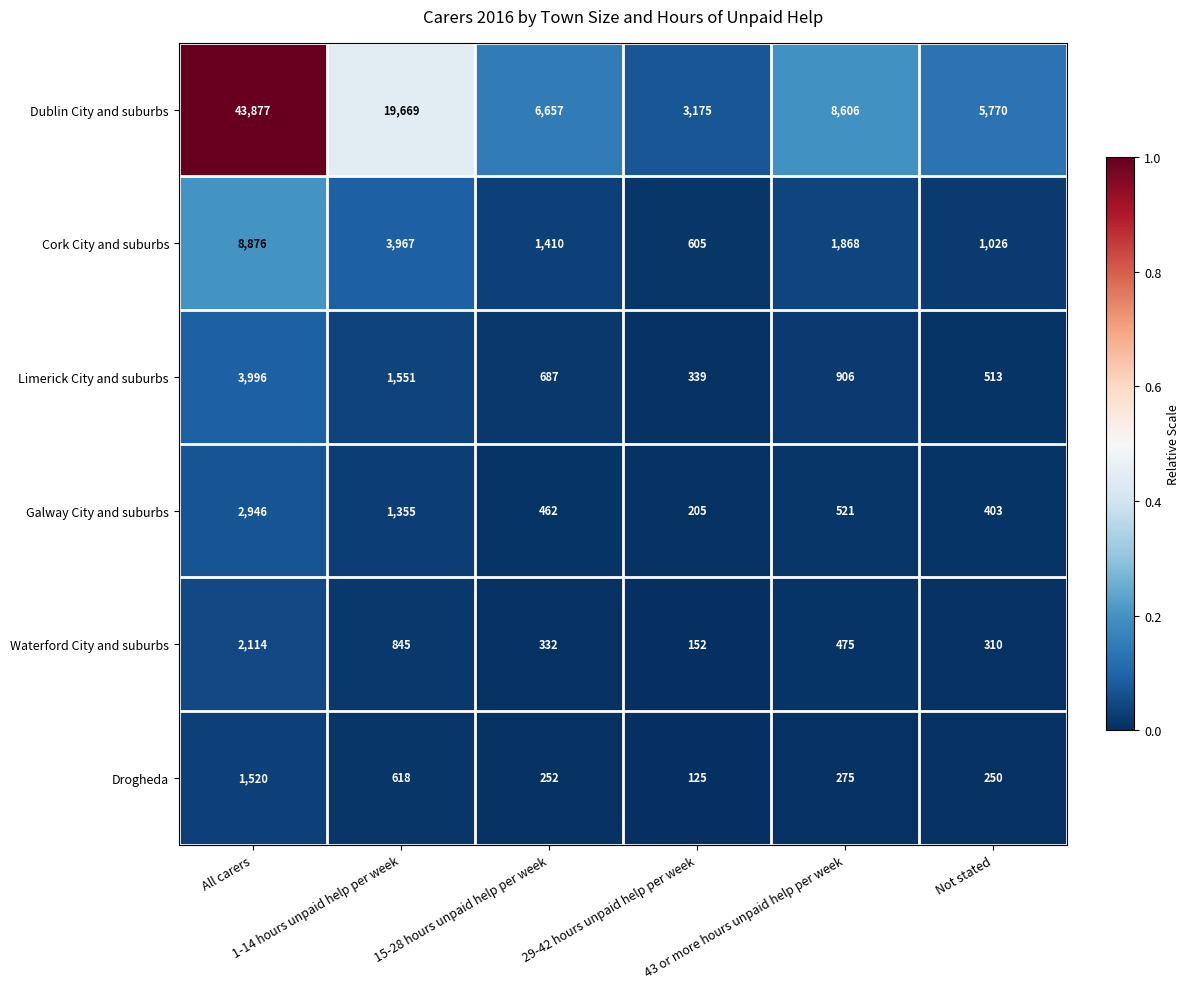

List the series in order of their peak value, lowest first.

Drogheda, Waterford City and suburbs, Galway City and suburbs, Limerick City and suburbs, Cork City and suburbs, Dublin City and suburbs